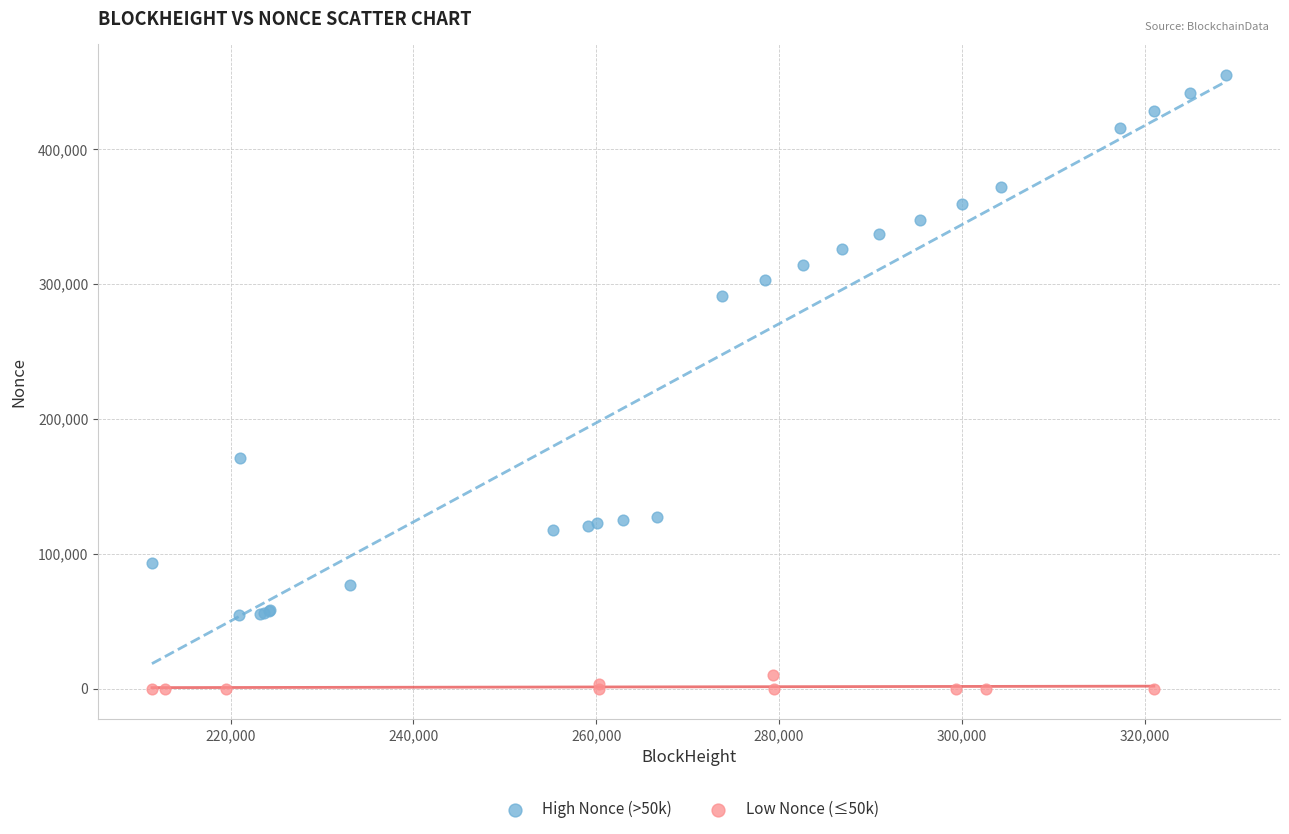

Which series contains the highest Y value?

High Nonce (>50k)